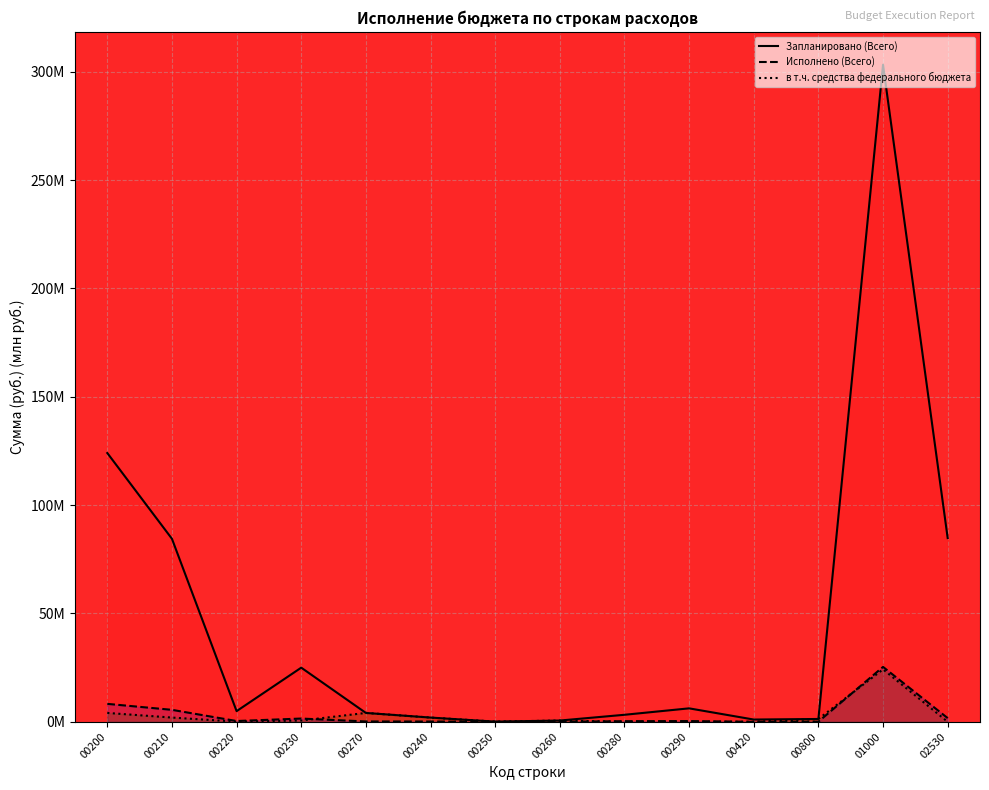

In Исполнено (Всего), how many points are lower than both neighbors (excluding endpoints)?

3